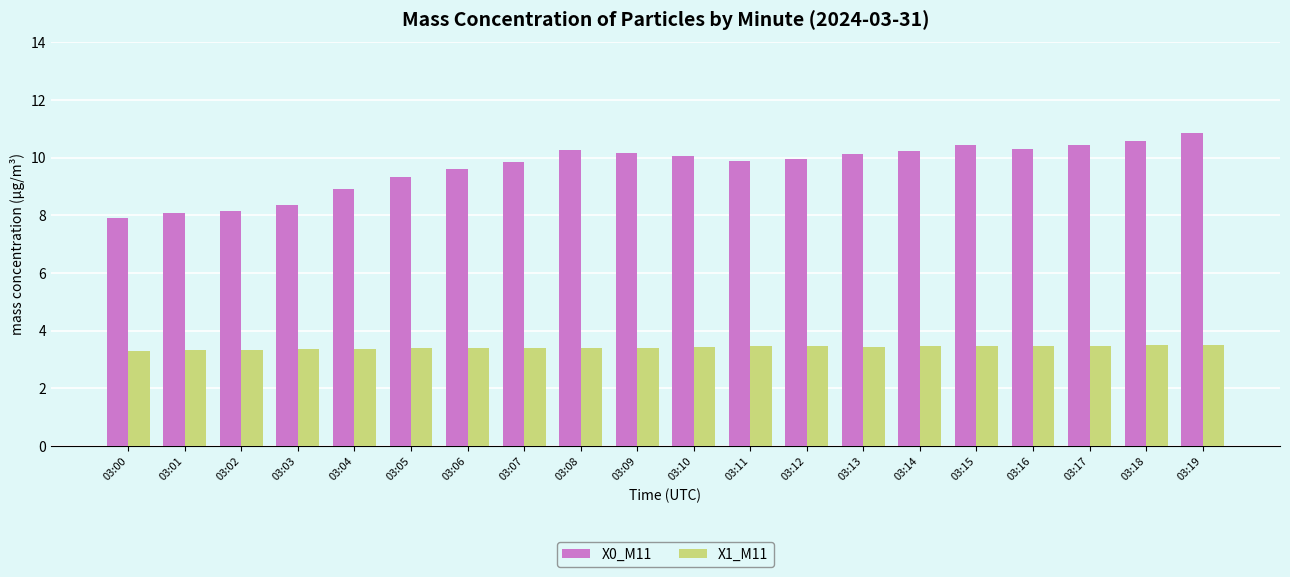

How many X1_M11 values are between 3 and 4?

20